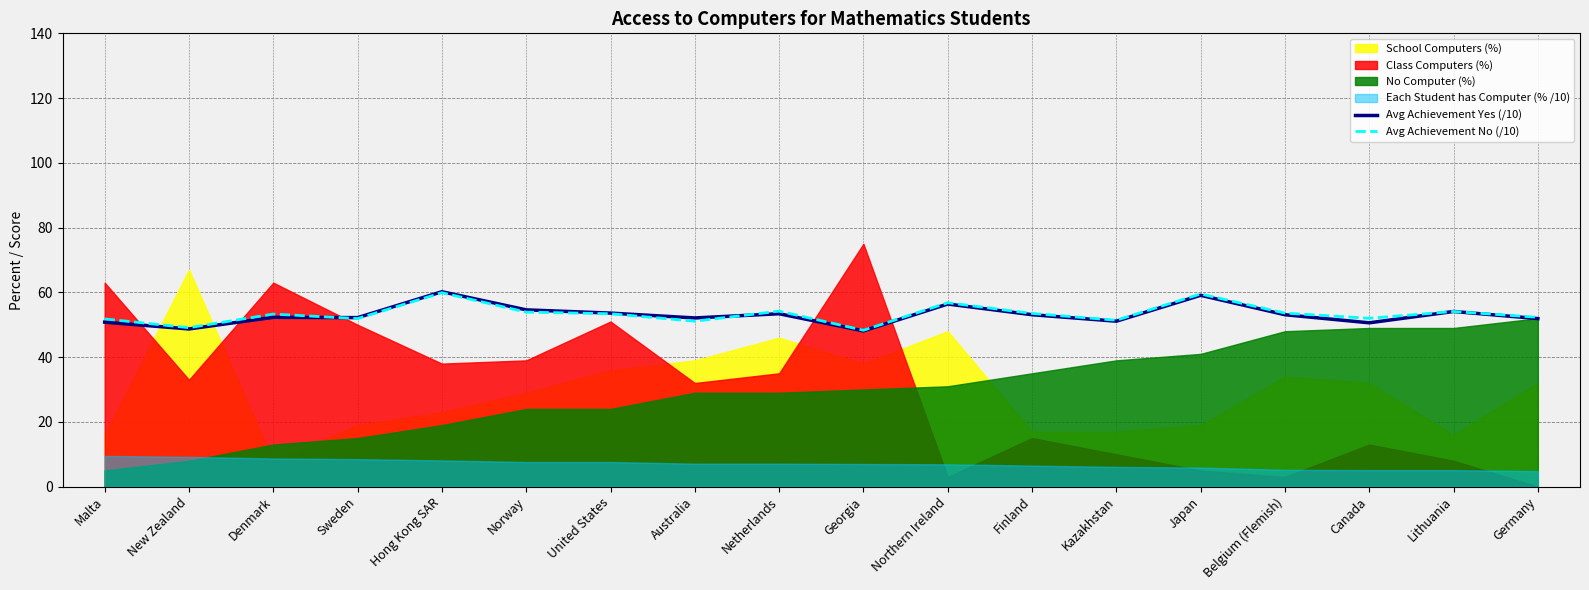

In Avg Achievement Yes (/10), how many points are lower than both neighbors (excluding endpoints)?

6